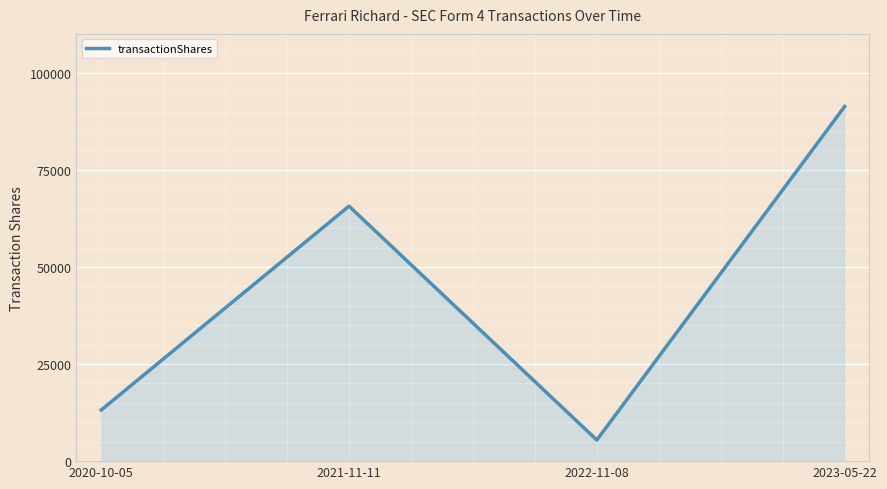

True or false: the data has more than 0 interior local peaks.

True